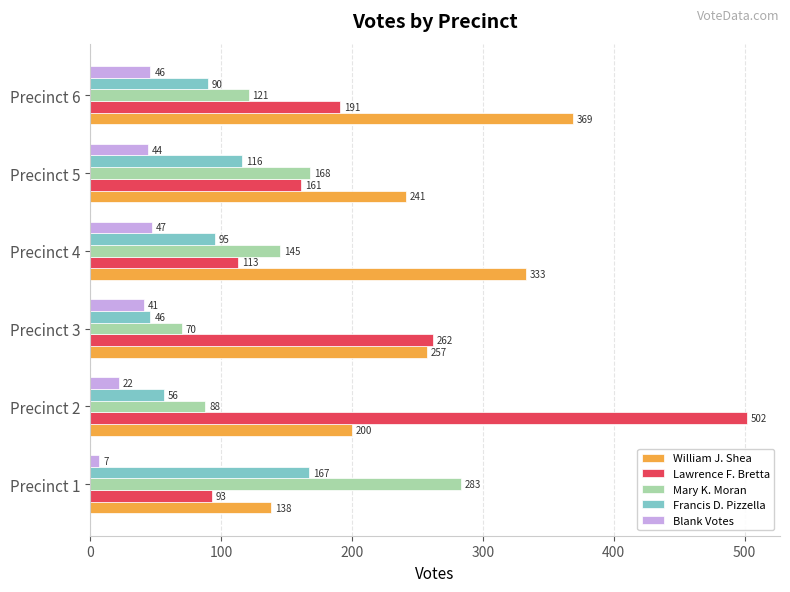

The value of Mary K. Moran at Precinct 3 is 70. True or false?

True